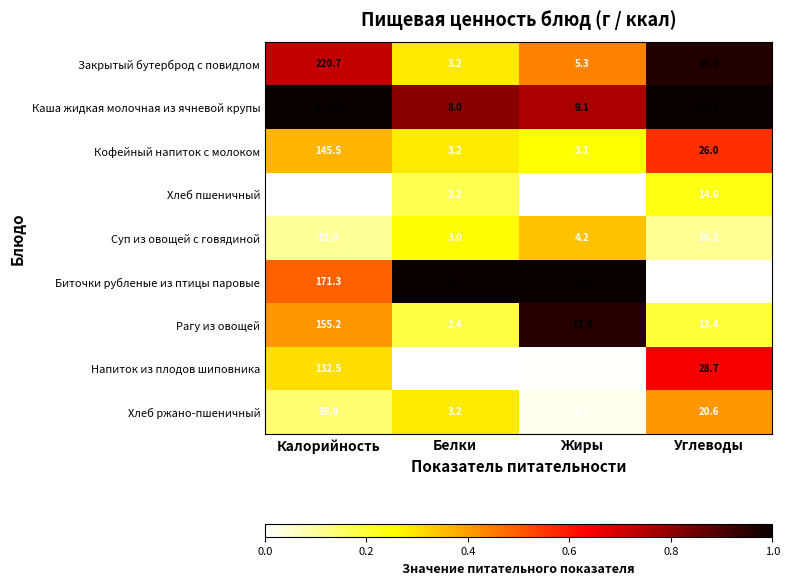

What is the difference between the maximum and minimum values in the Напиток из плодов шиповника series?

132.2